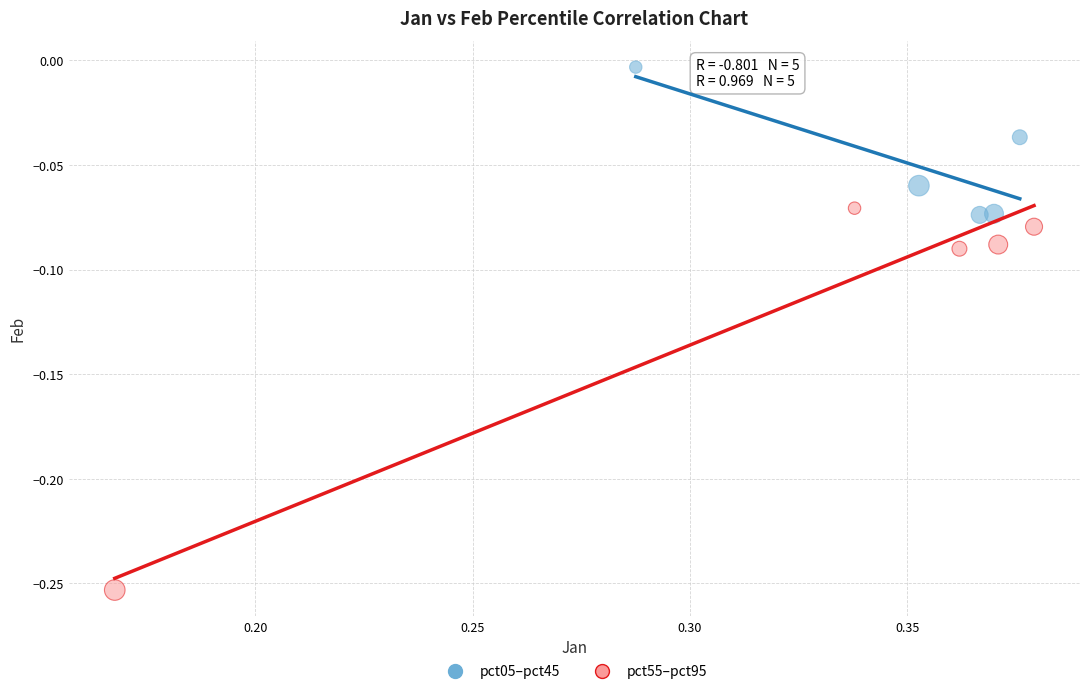

Which series contains the lowest Y value?

pct55–pct95